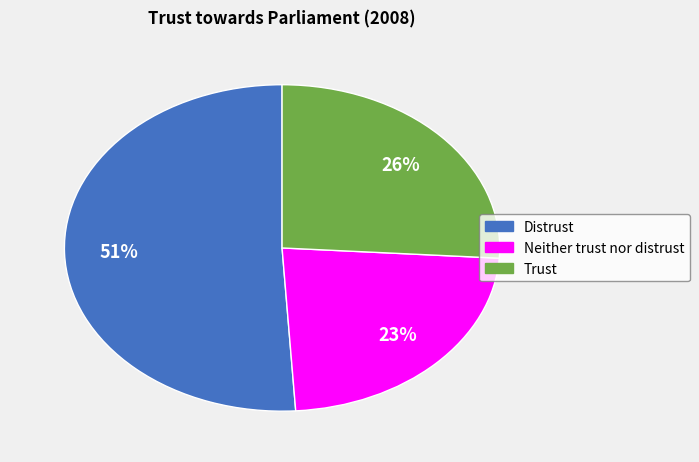

To the nearest percent, what is the average slice percentage?

33%